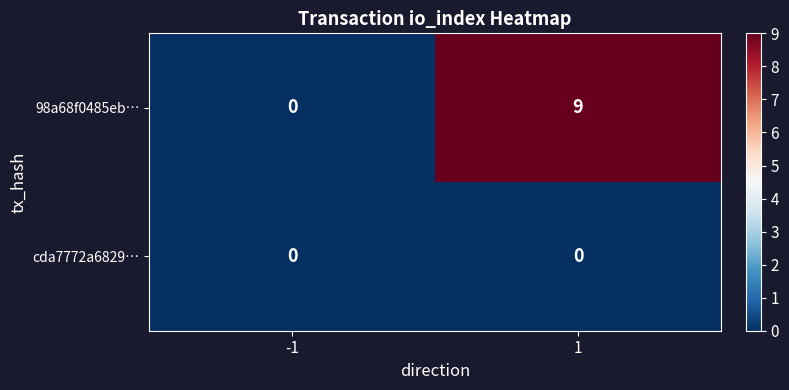

At which category is the sum across all series the highest?

1